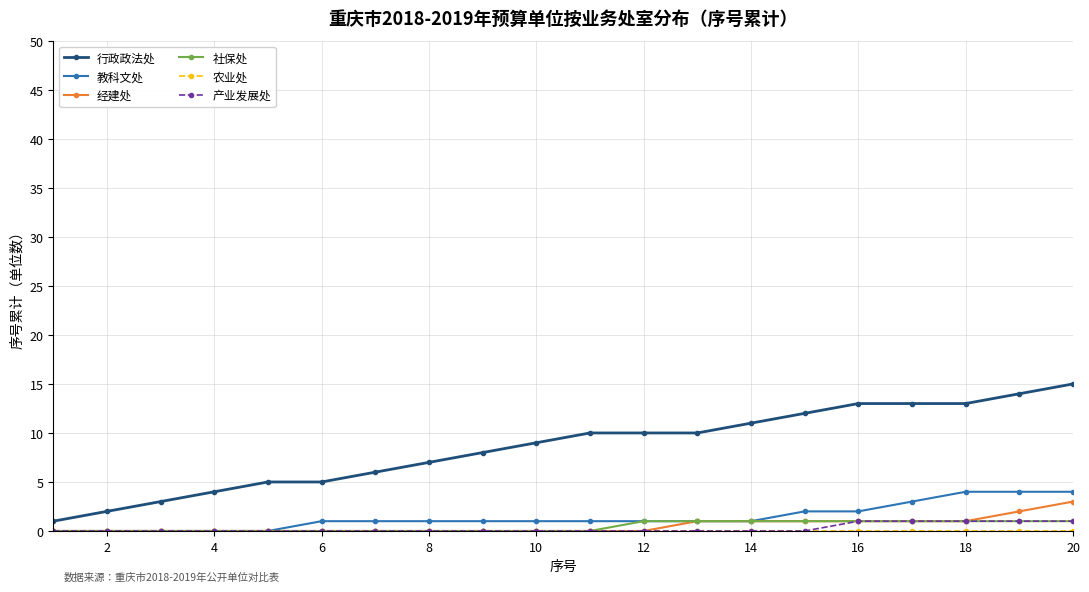

Count the number of data series in this chart.

6